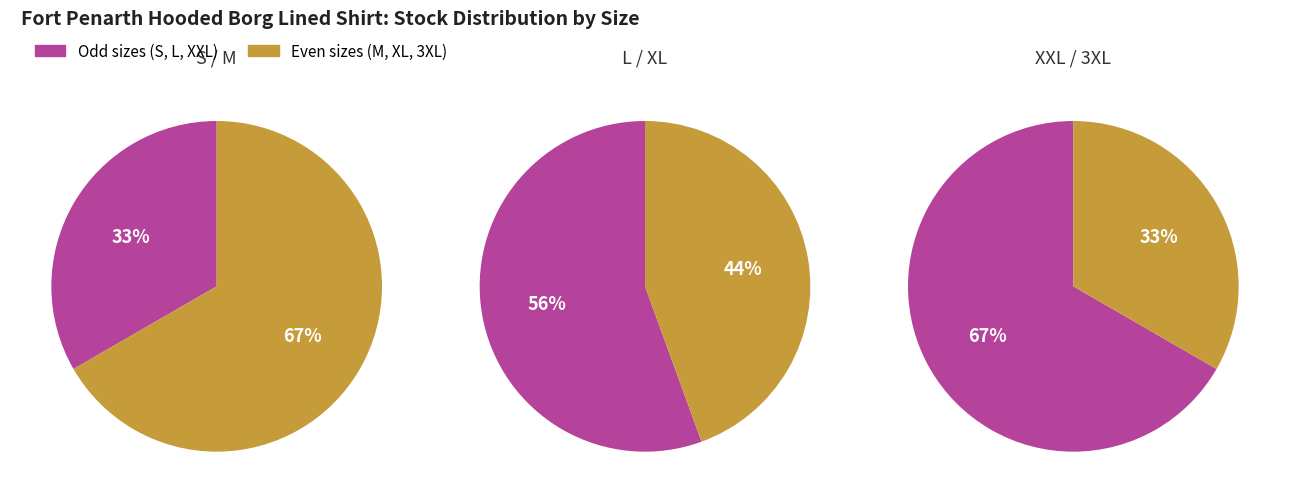

Combined, what portion of the pie is M and XL?

38.1%